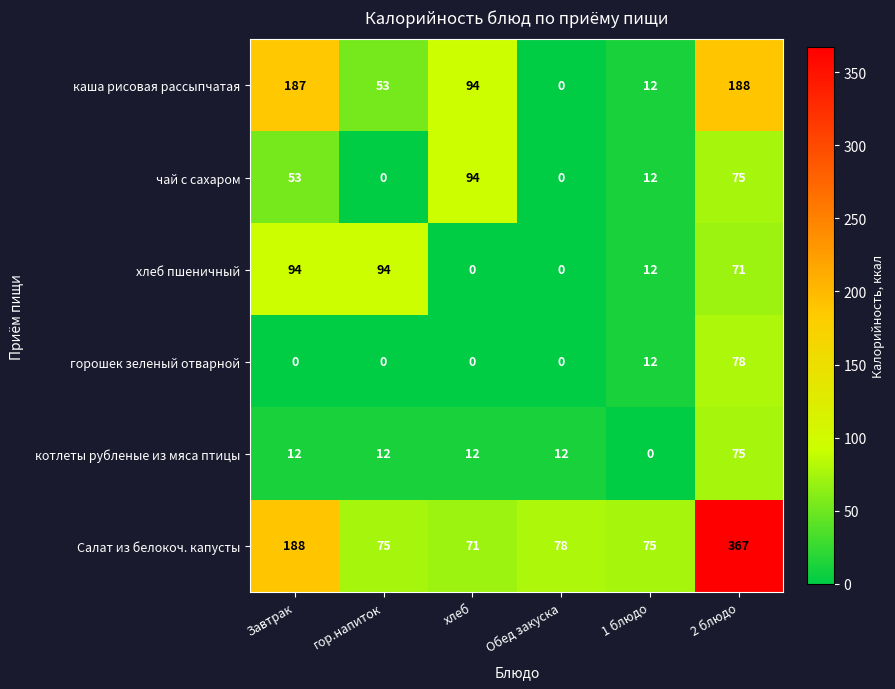

Between 1 блюдо and 2 блюдо, which series saw the biggest shift?

Салат из белокоч. капусты